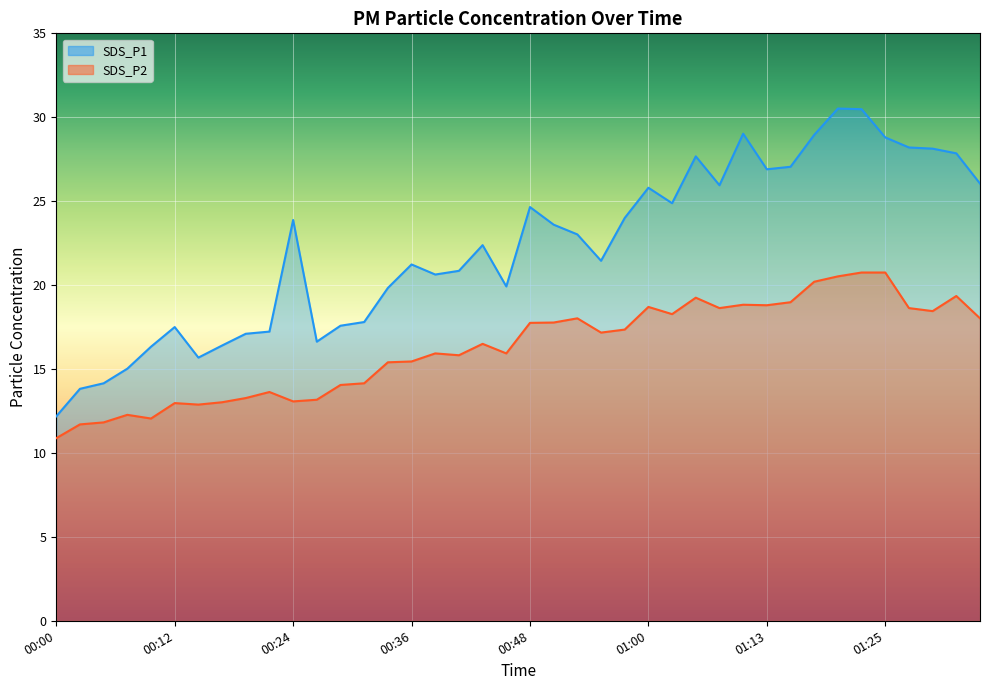

Between 00:36 and 00:51, which series saw the biggest shift?

SDS_P1